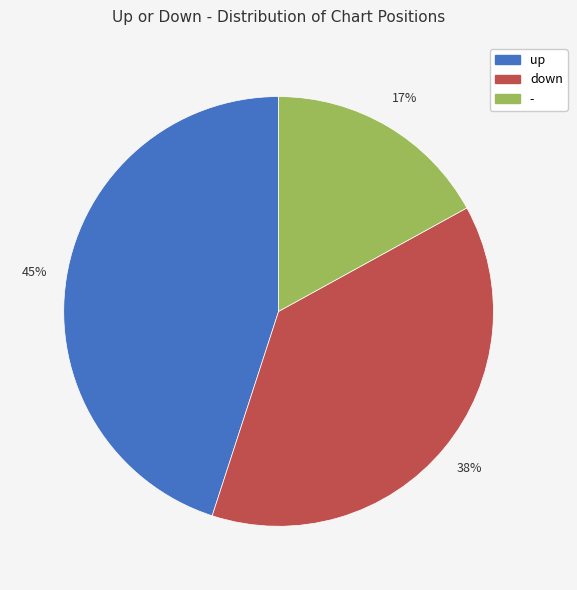

To the nearest percent, what is the combined percentage of down and up?

83%